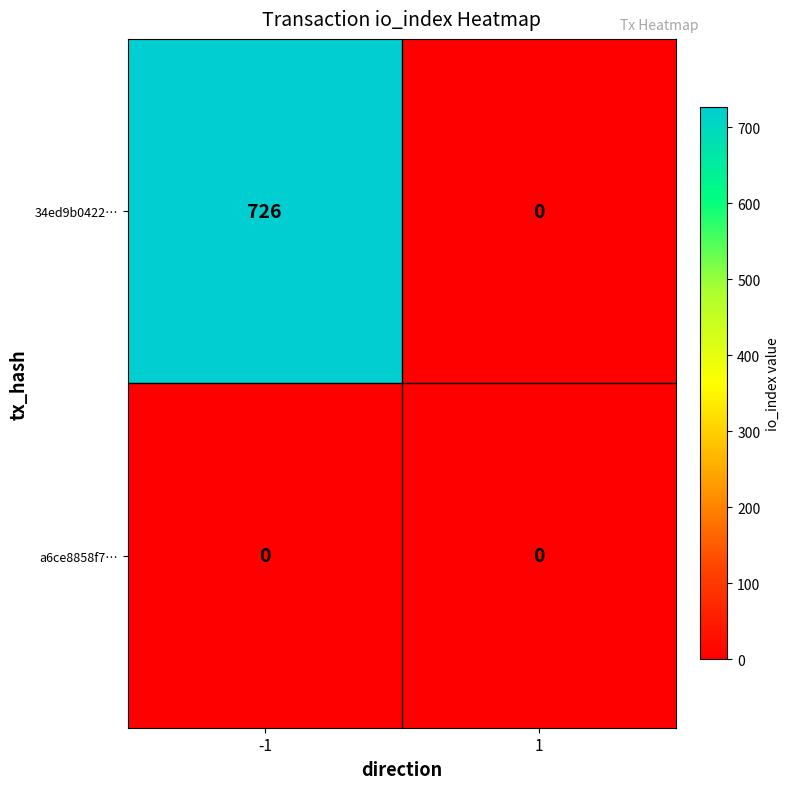

List the series in order of their overall mean, lowest first.

a6ce8858f7…, 34ed9b0422…